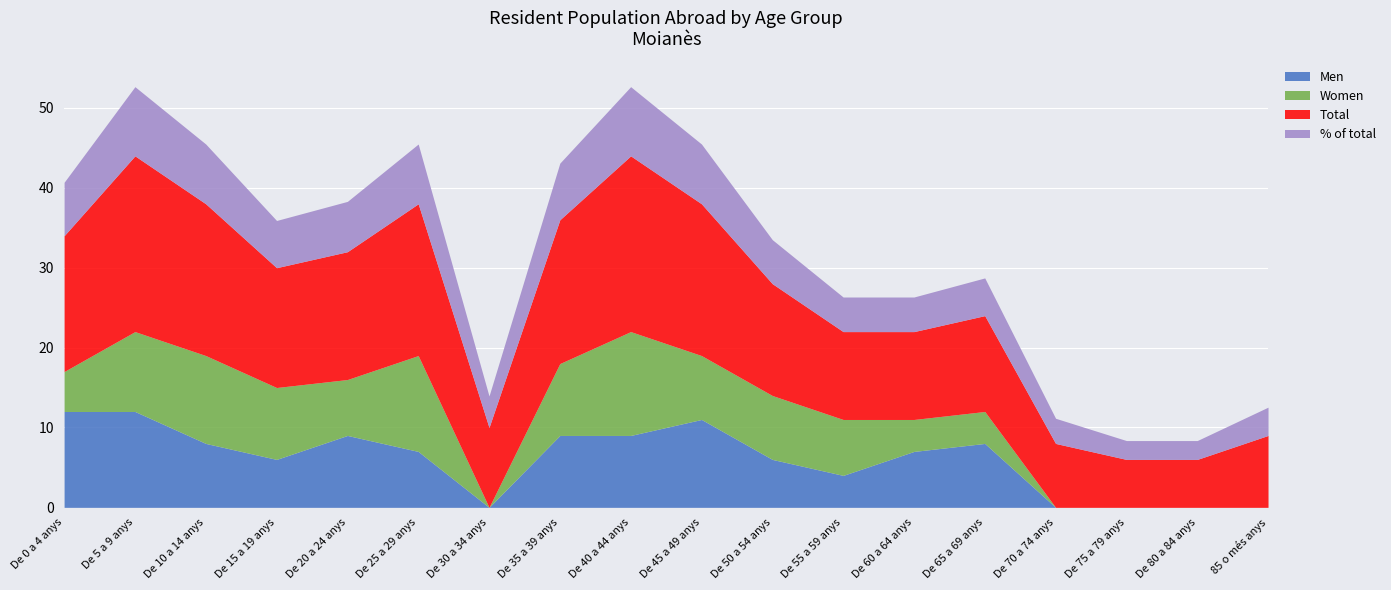

What is the label of the 18th point from the right?

De 0 a 4 anys